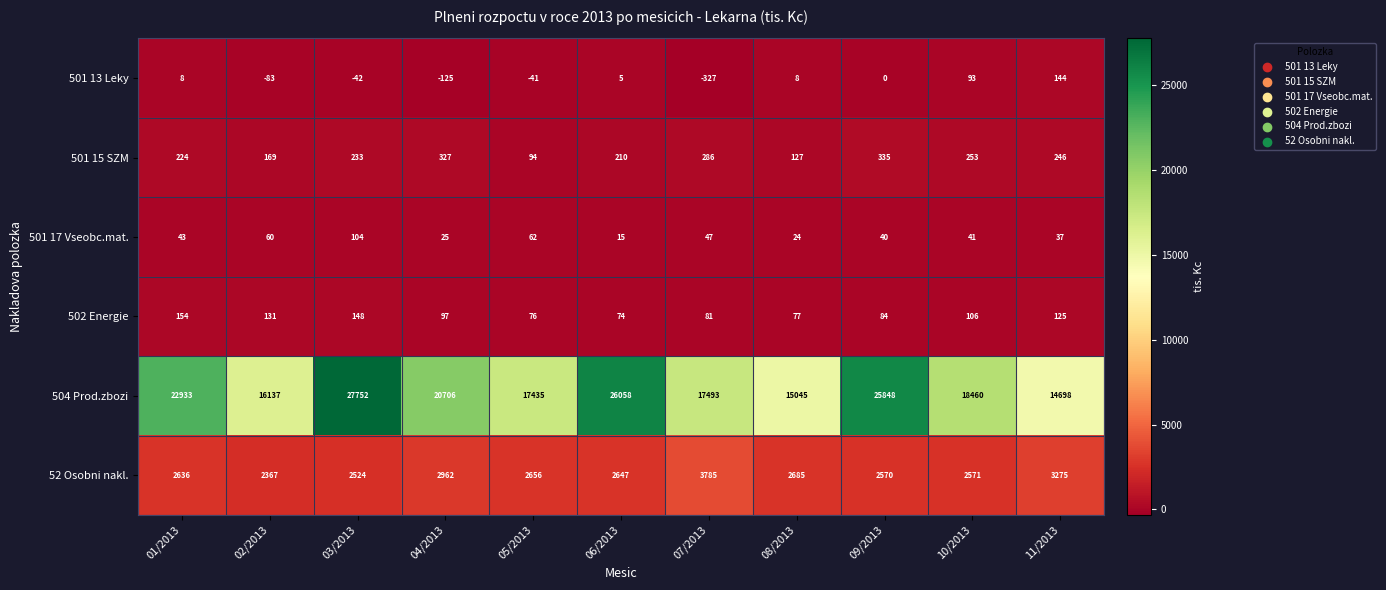

At which category is the sum across all series the highest?

03/2013